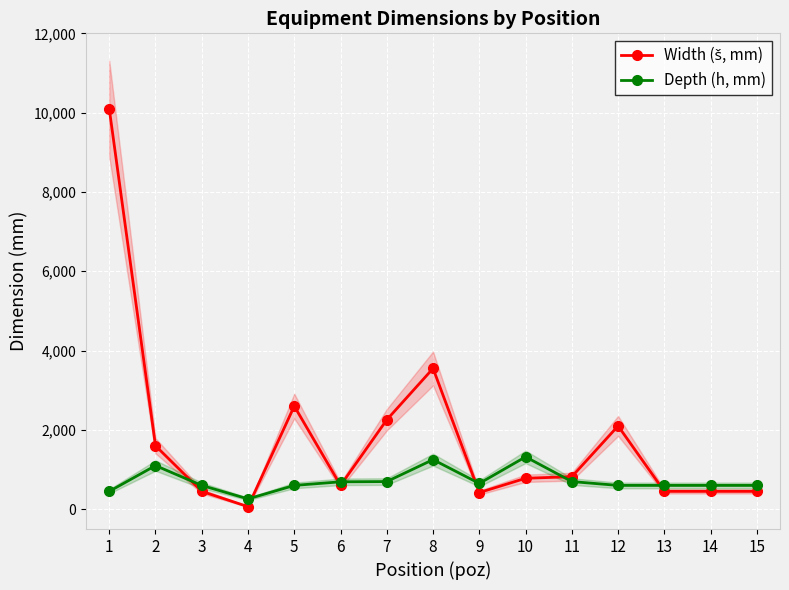

What is the average value of the Depth (h, mm) series?

714